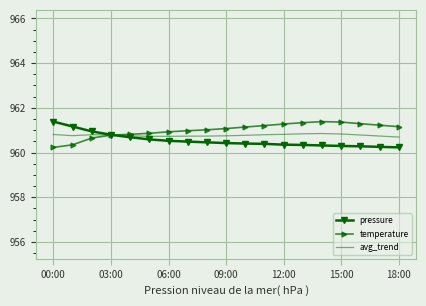

What is the maximum value shown in the chart?

961.4